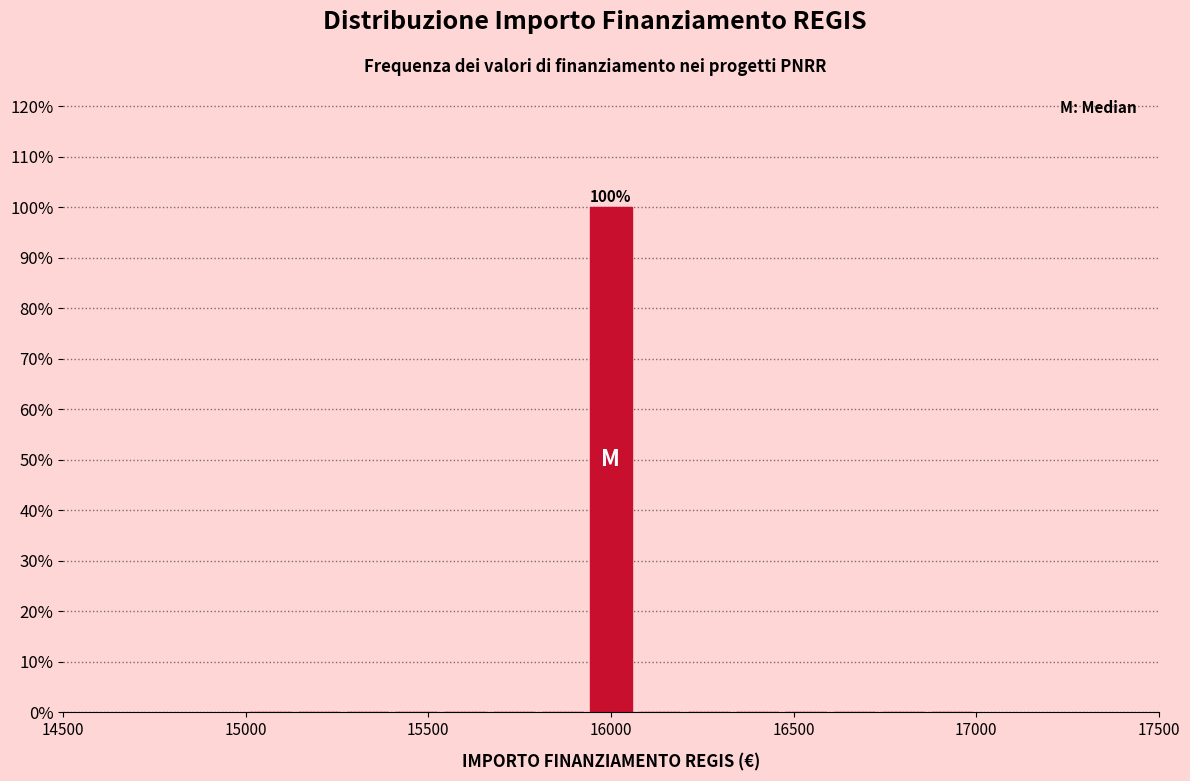

Read against the x-axis, roughly where is the centre of the tallest bar?

16000